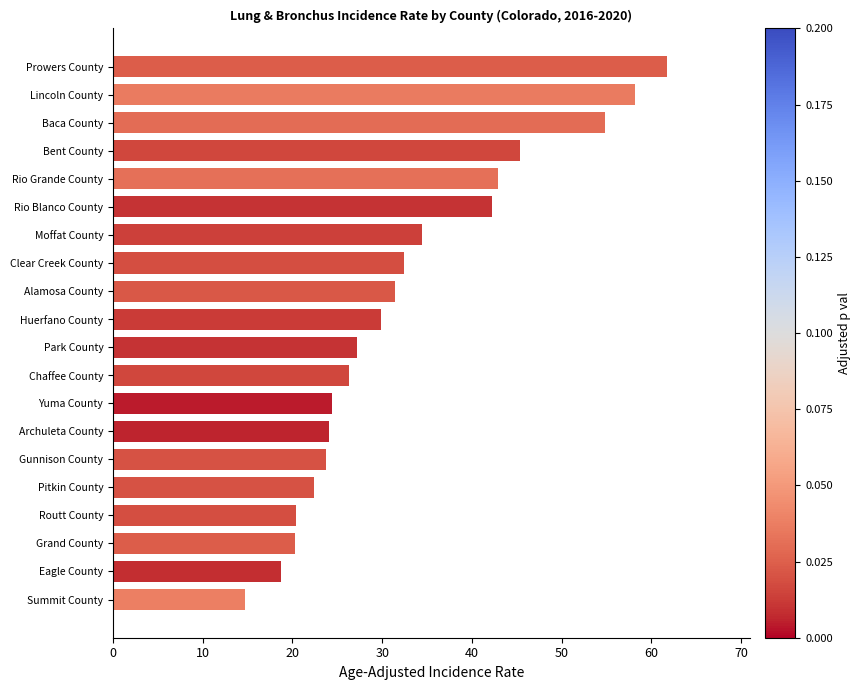

What is the change in value from Summit County to Prowers County?

+47.0